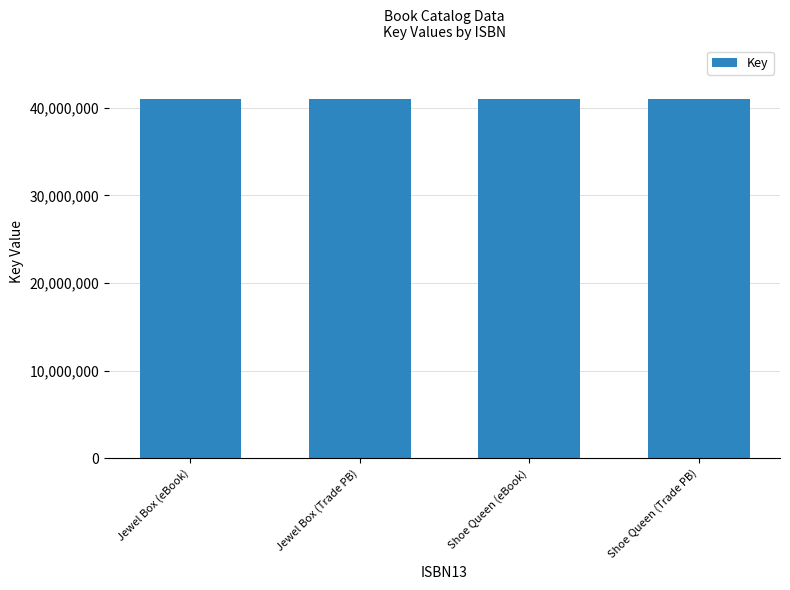

What is the ratio of the value at Jewel Box (eBook) to the value at Shoe Queen (Trade PB)?

1.0